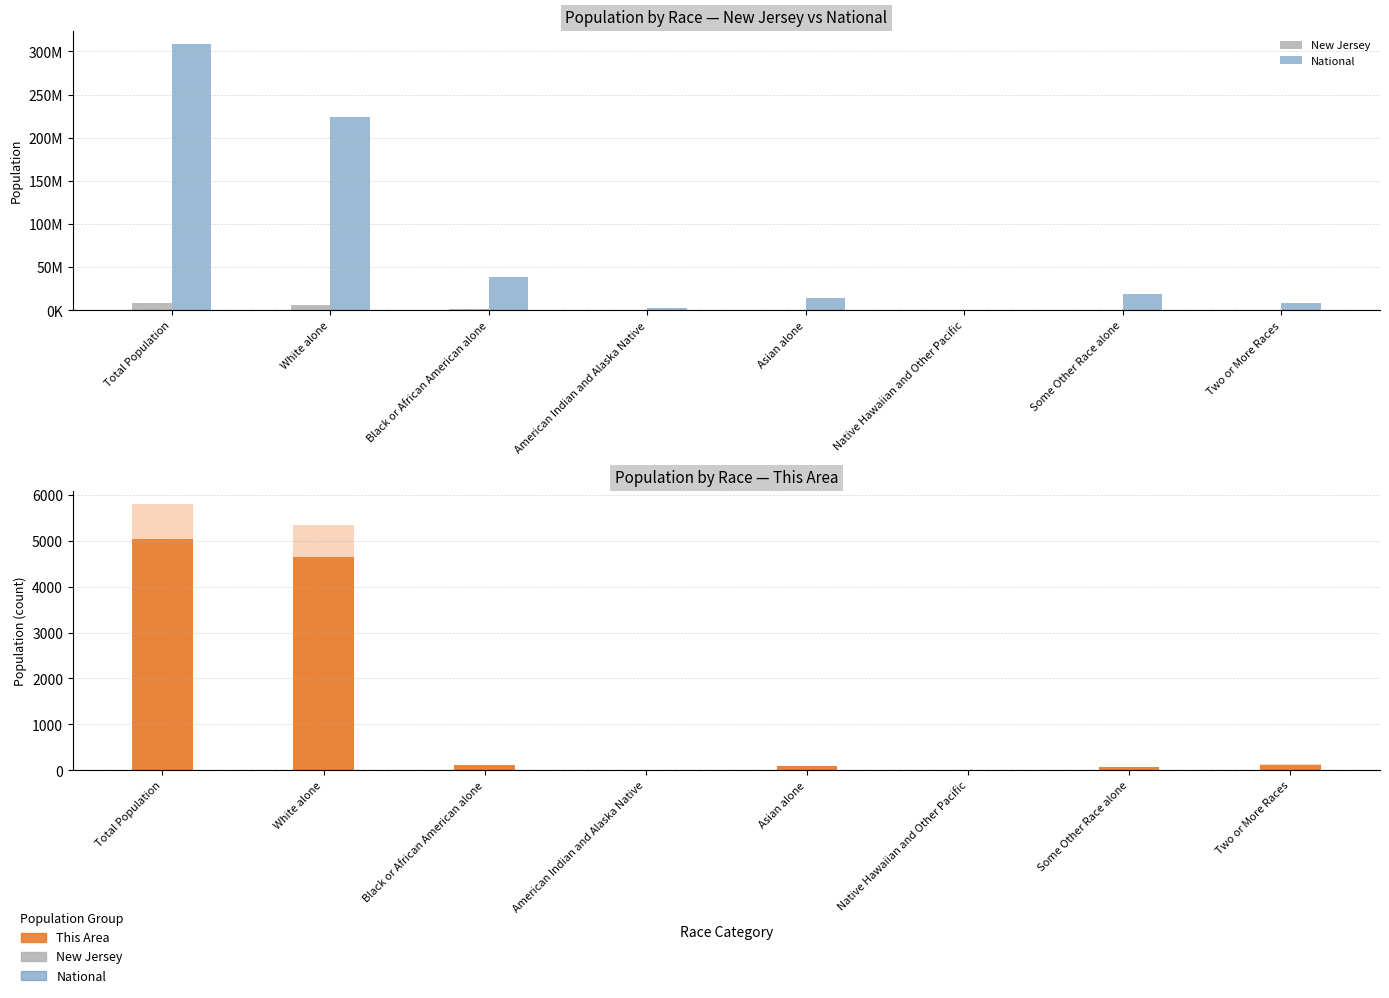

What position from the right is White alone?

7